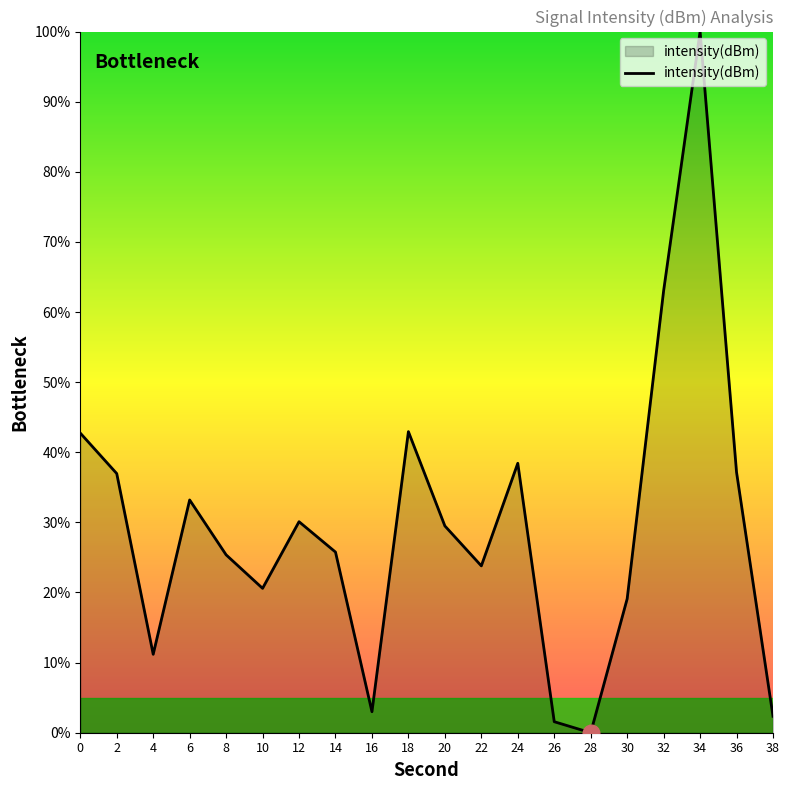

How many categories are shown in the chart?

20